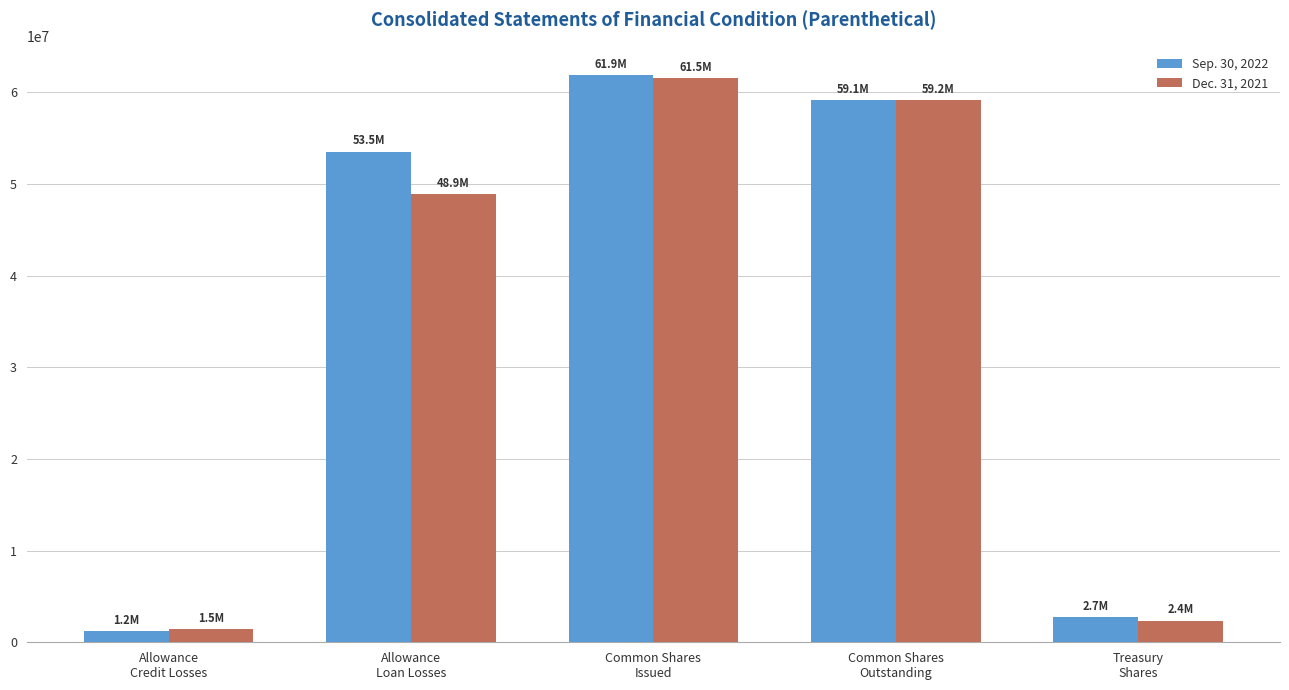

What is the greatest value displayed?

61872065